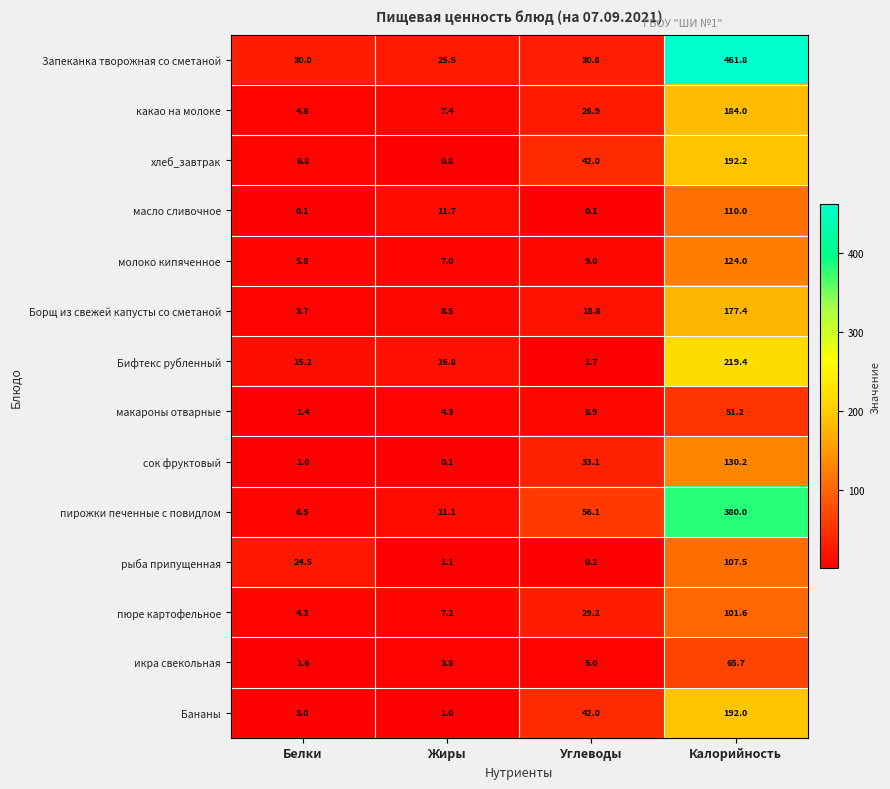

True or false: Бананы has a value of 192.0 at Калорийность.

True